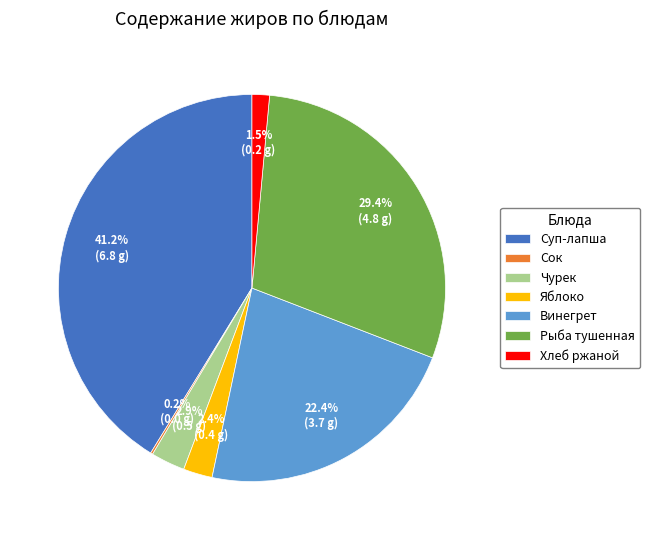

What is the largest slice in the pie chart?

Суп-лапша